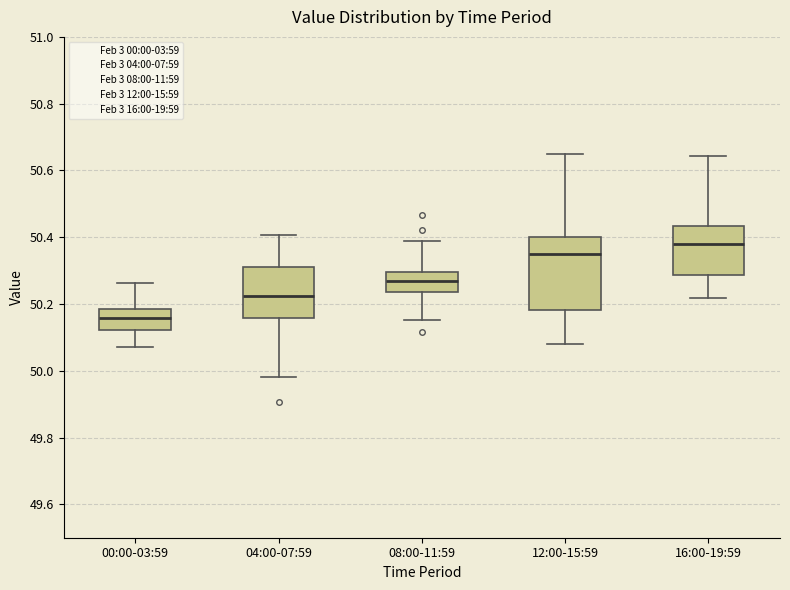

Which box has the highest median line?

16:00-19:59